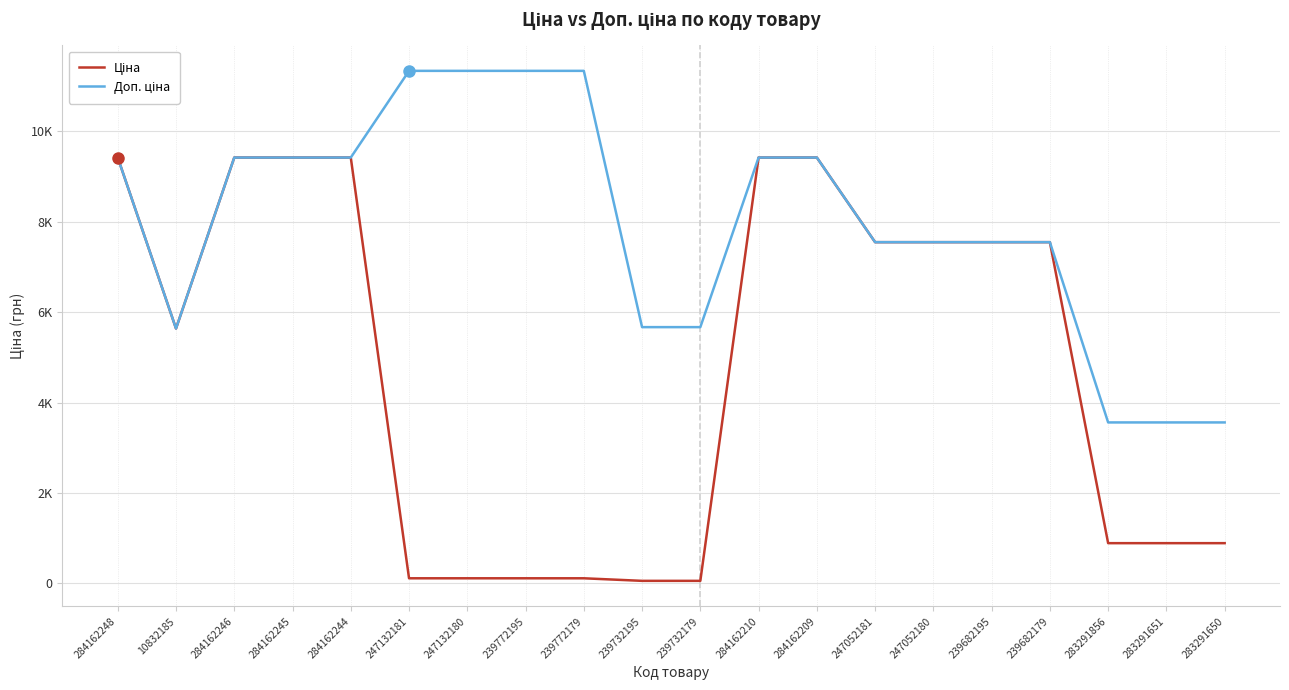

True or false: Доп. ціна and Ціна intersect in this chart.

False